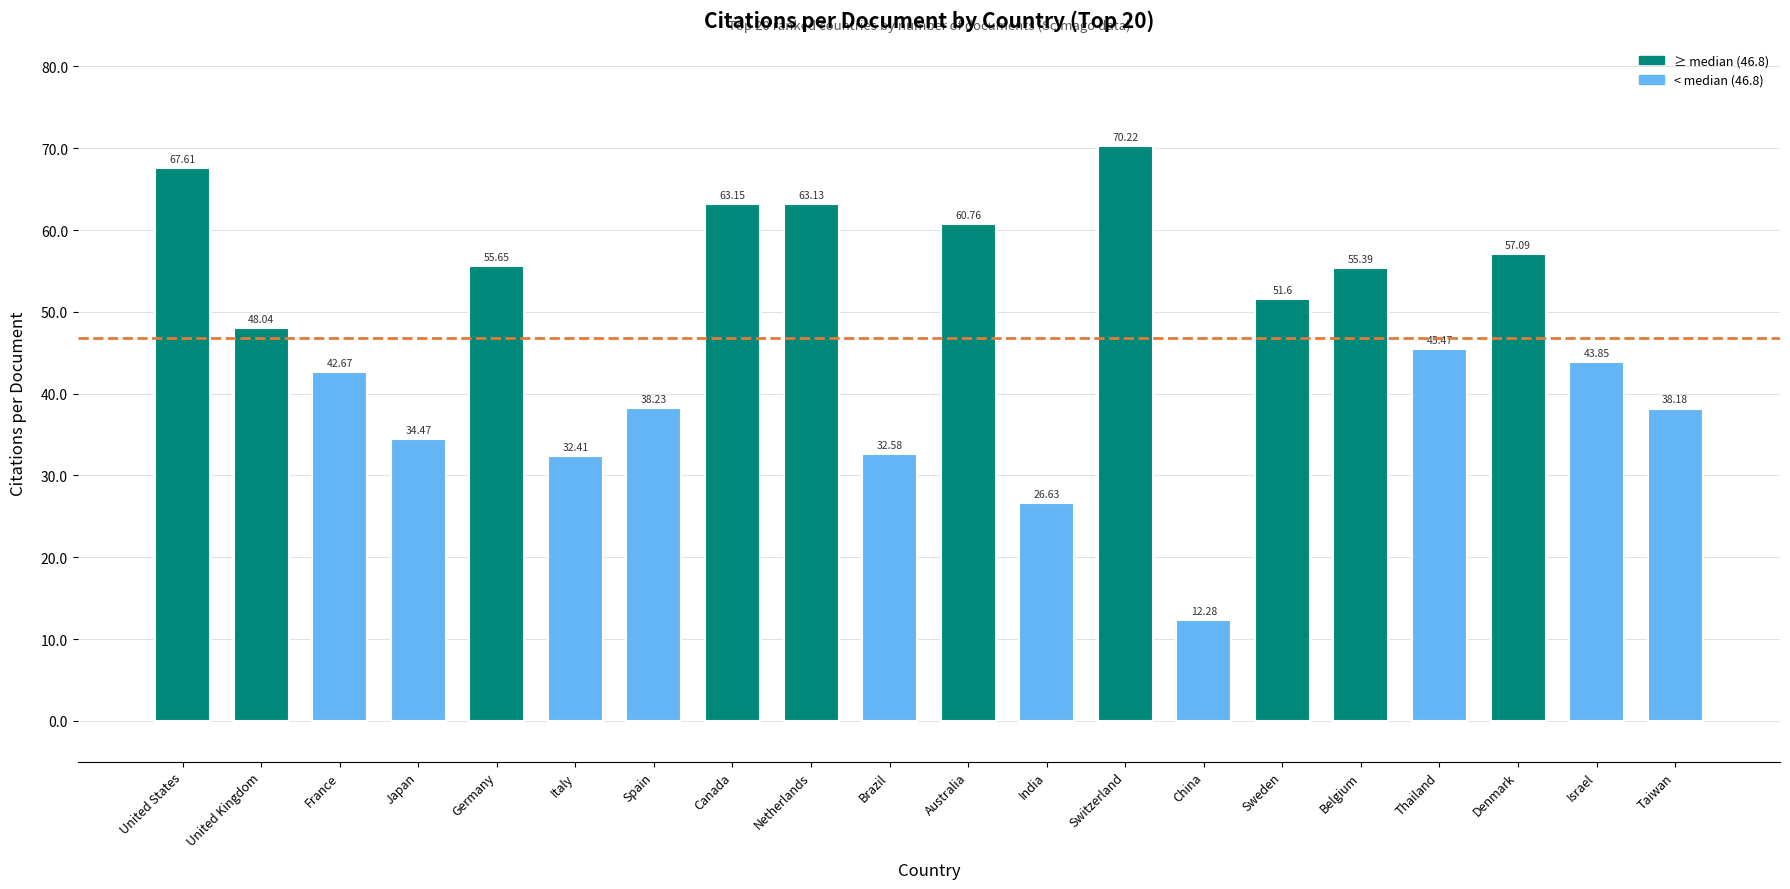

What is the difference between the maximum and minimum values?

57.9